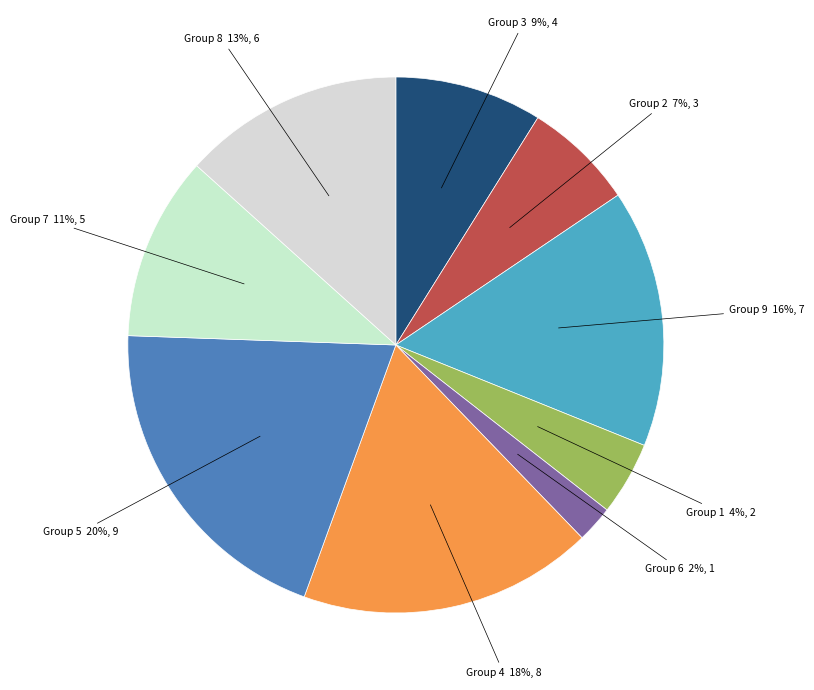

Is it true that Group 3 is 9% of the pie?

True